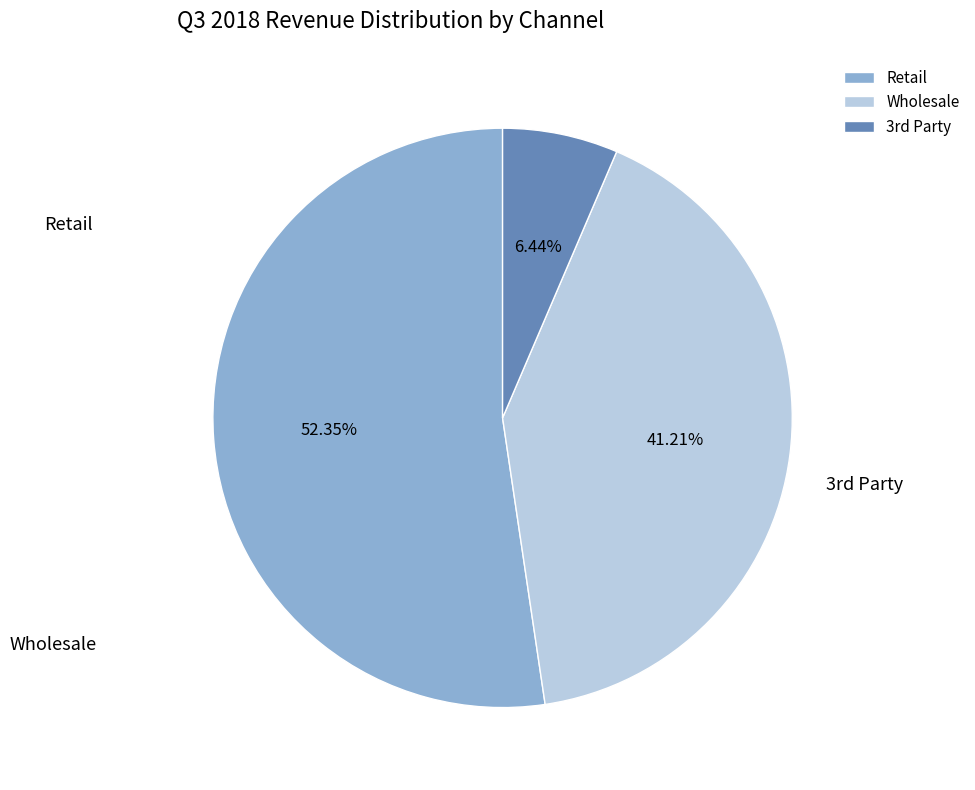

How much of the chart is everything except Retail?

47.7%